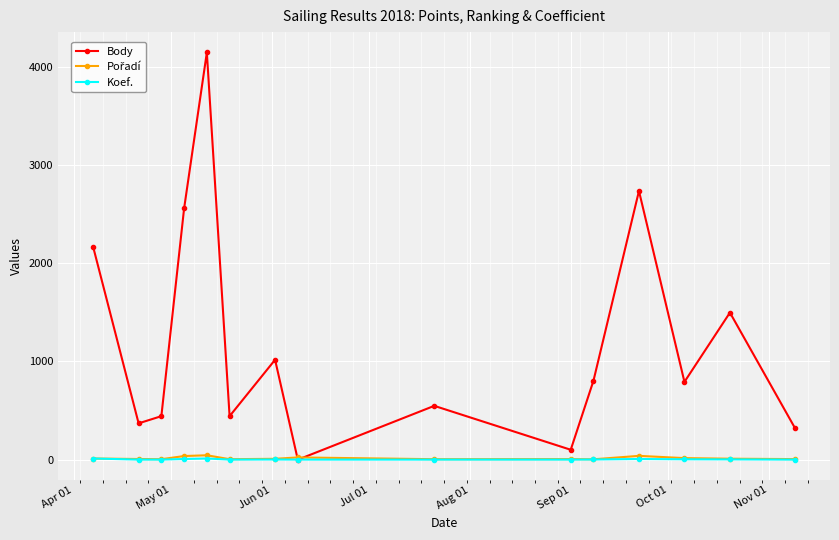

What is the minimum value for Koef.?

1